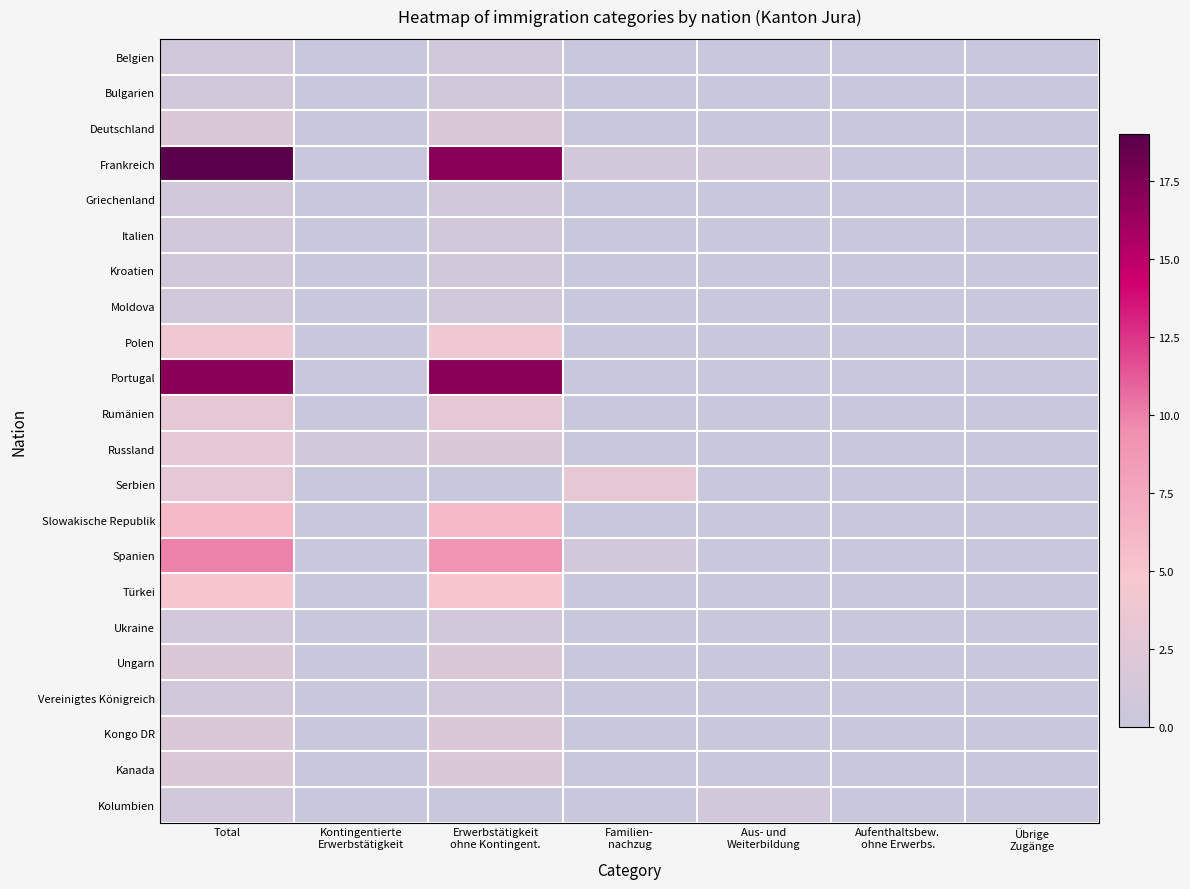

Count the number of categories in the chart.

7